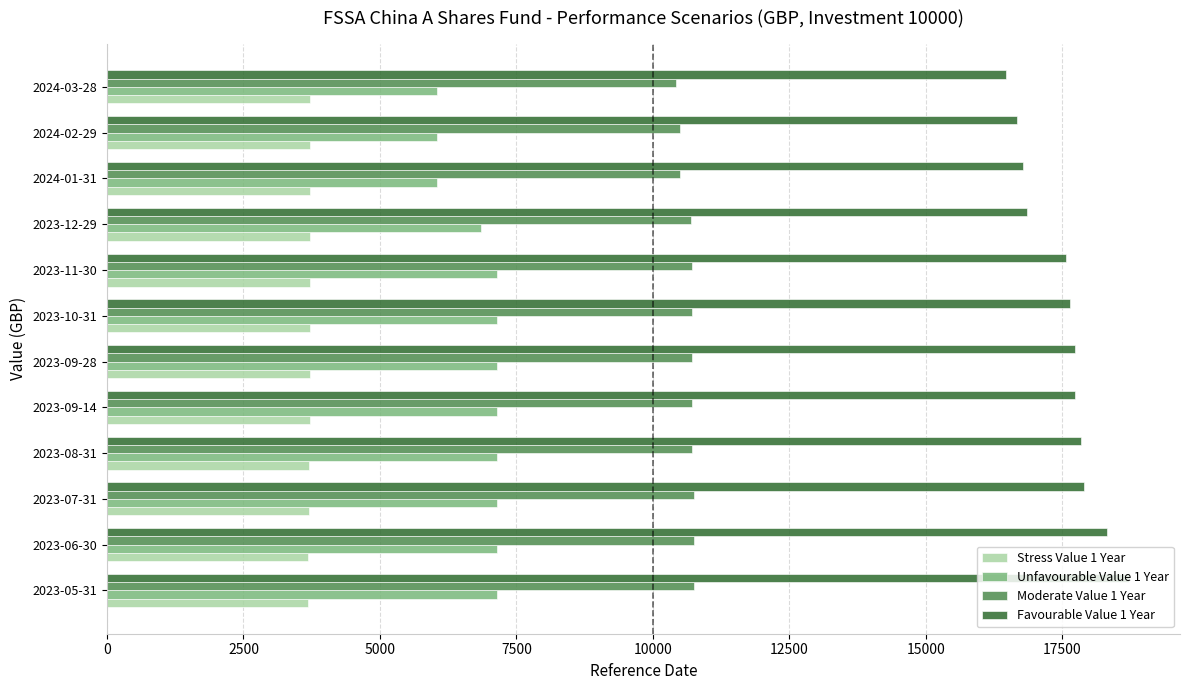

What is the difference between the Favourable Value 1 Year values at 2024-02-29 and 2023-07-31?

1230